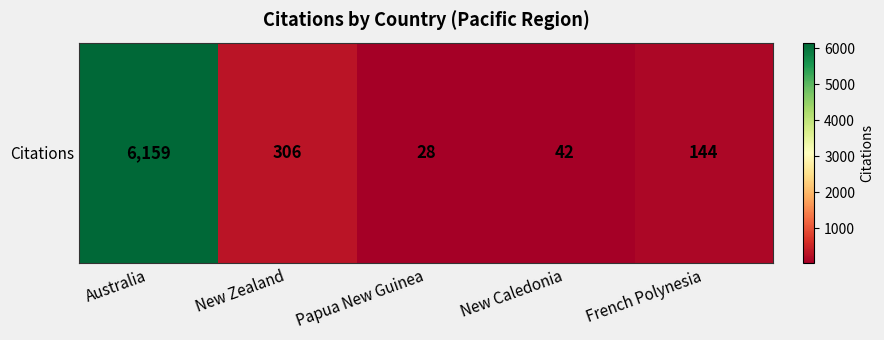

What is the maximum value shown in the chart?

6159